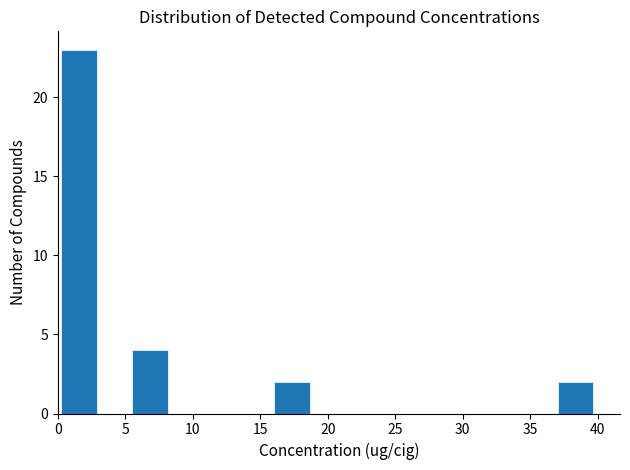

What is the height of the bar covering 37.0 to 39.5 on the x-axis? Neither the bar edges nor the heights are printed on the chart, so give them approximately, as read against the axes.

2